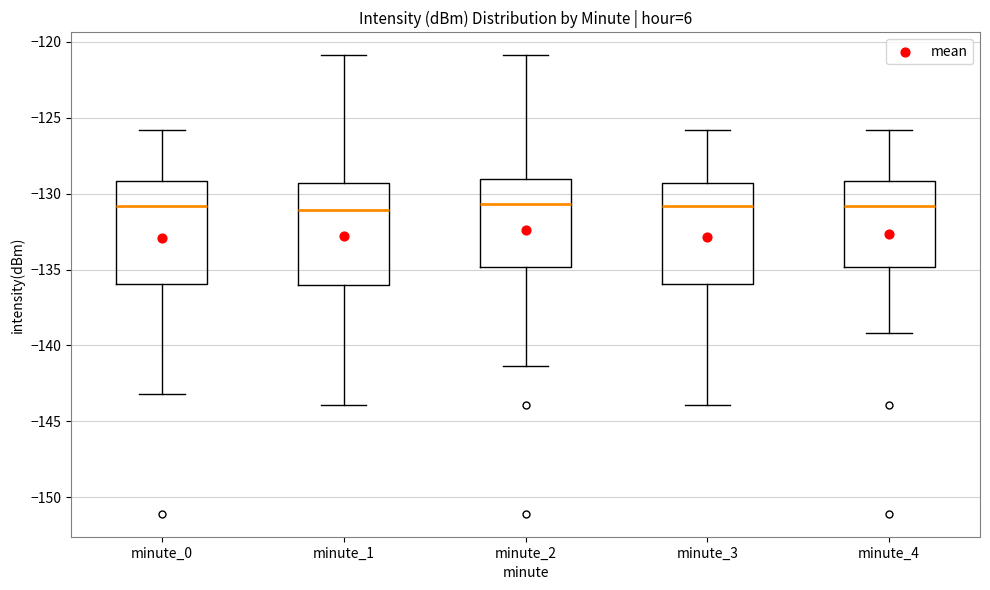

Reading left to right, read every box against the y-axis: the position of its median line, the range the box covers, and the ends of its whiskers. The values are not printed on the chart, so give them approximately, as read against the axis.

minute_0: median -131.0, box -136.0 to -129.0, whiskers -143.0 to -126.0
minute_1: median -131.0, box -136.0 to -129.5, whiskers -144.0 to -121.0
minute_2: median -130.5, box -135.0 to -129.0, whiskers -141.5 to -121.0
minute_3: median -131.0, box -136.0 to -129.5, whiskers -144.0 to -126.0
minute_4: median -131.0, box -135.0 to -129.0, whiskers -139.0 to -126.0